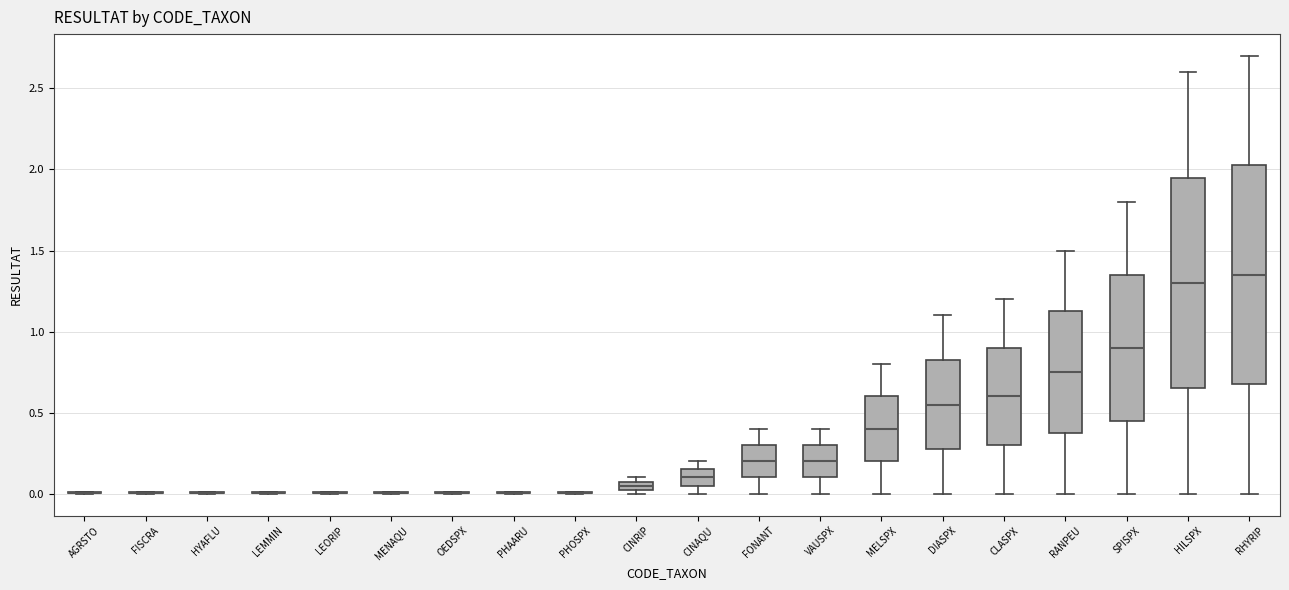

Comparing the boxes themselves (not the whiskers), which one is the tallest?

RHYRIP